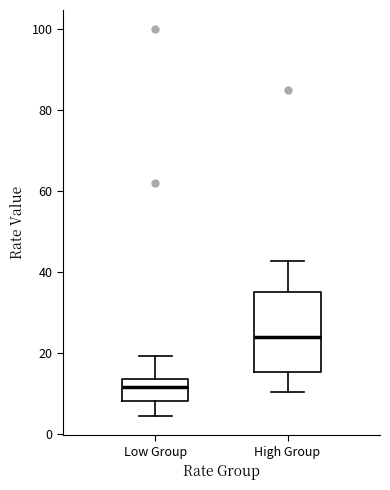

Where does the upper whisker of the box for Low Group end on the y-axis? The values are not printed on the chart, so give them approximately, as read against the axis.

20